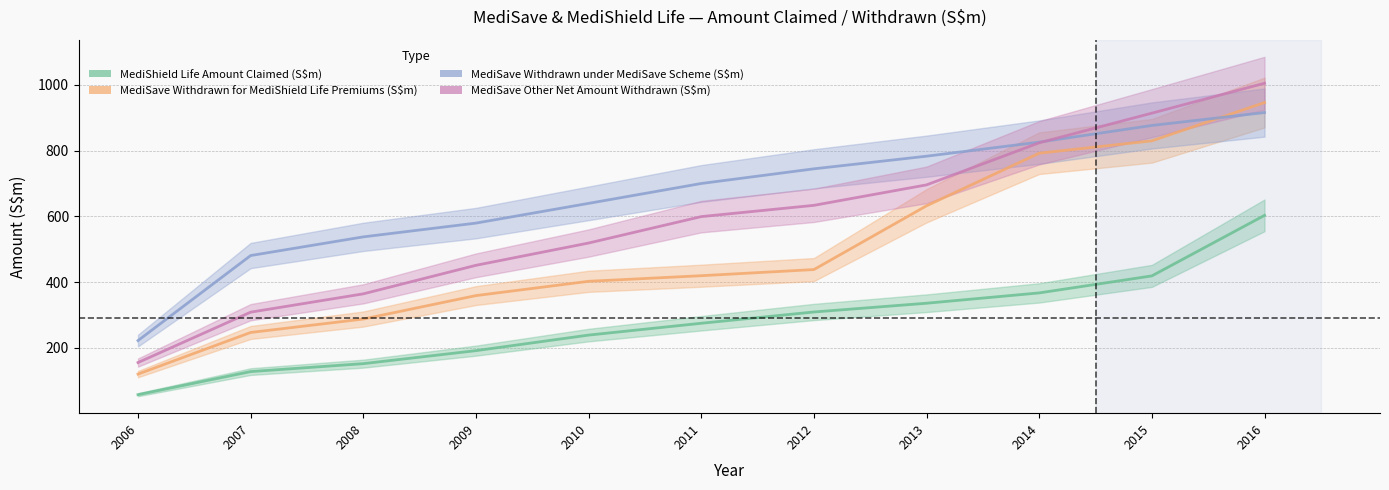

True or false: MediSave Withdrawn under MediSave Scheme (S$m) has more than 0 interior local peaks.

False